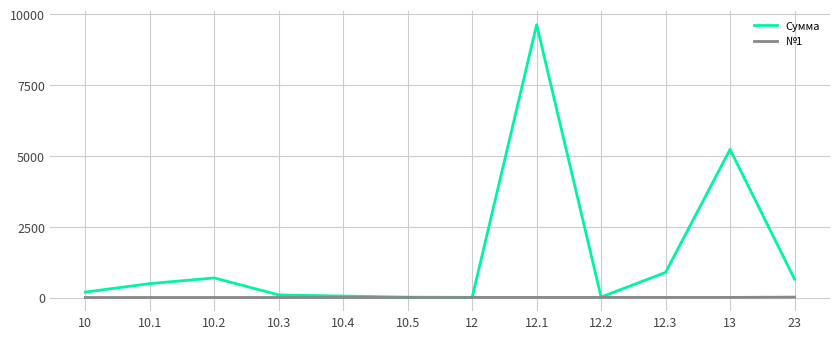

At which category is the sum across all series the highest?

12.1